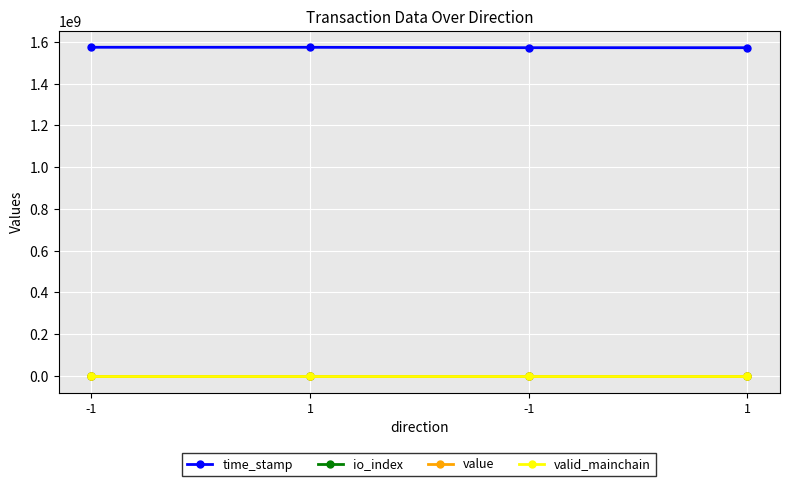

What is the average value of the valid_mainchain series?

1.0